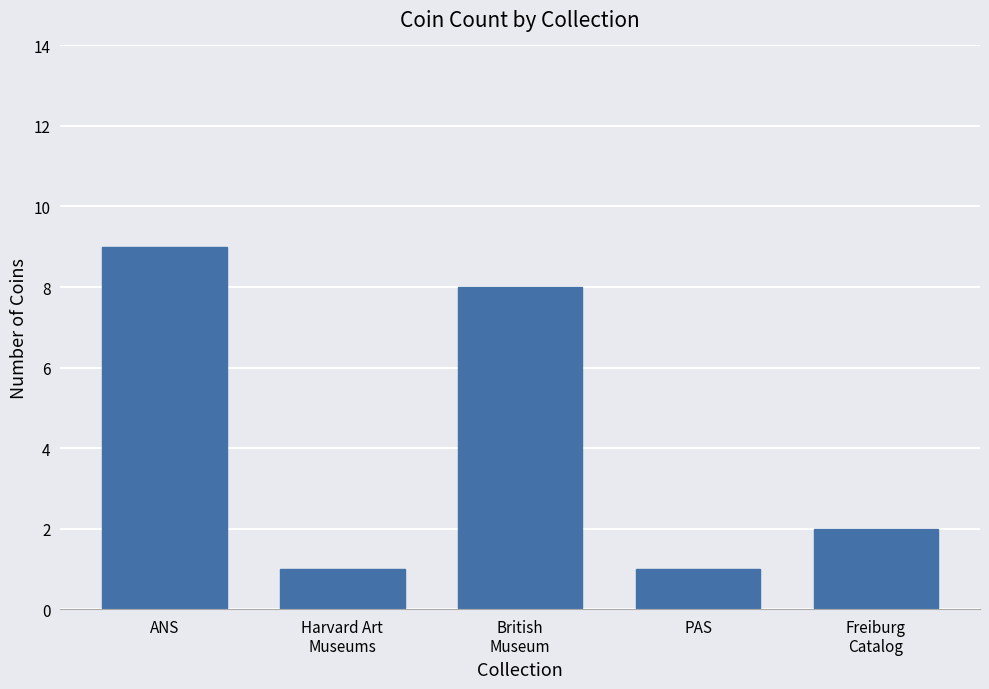

What is the approximate value at ANS?

9